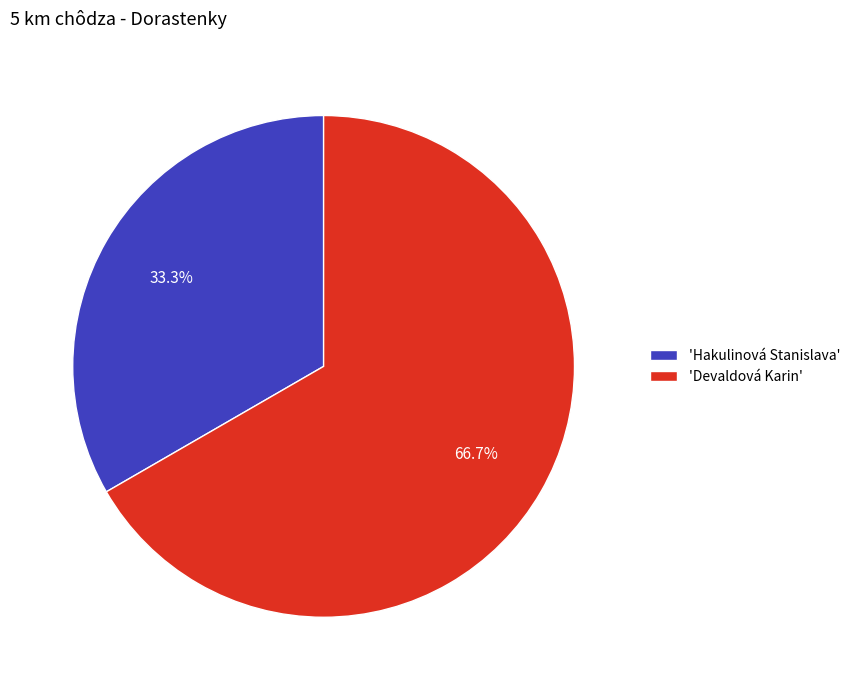

What is the ratio of the value at 'Devaldová Karin' to the value at 'Hakulinová Stanislava'?

2.0